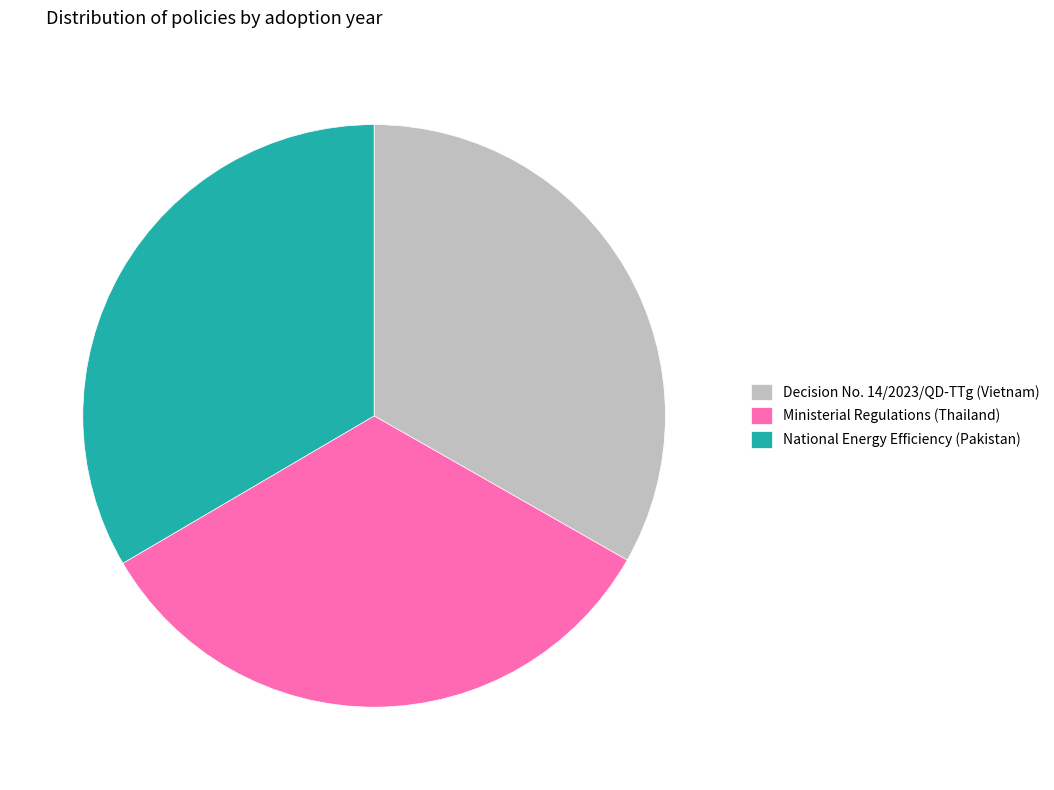

Is the sum of National Energy Efficiency (Pakistan) and Ministerial Regulations (Thailand) greater than half?

Yes